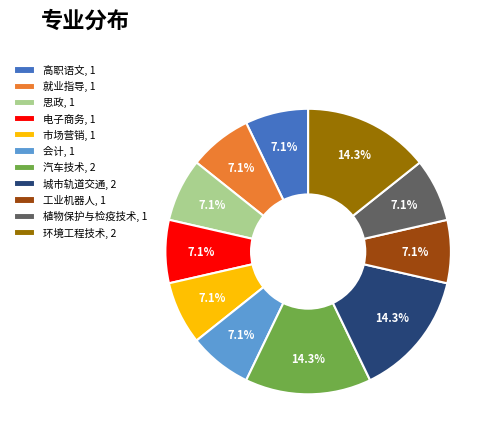

Is 高职语文, 1 the majority of the pie?

No